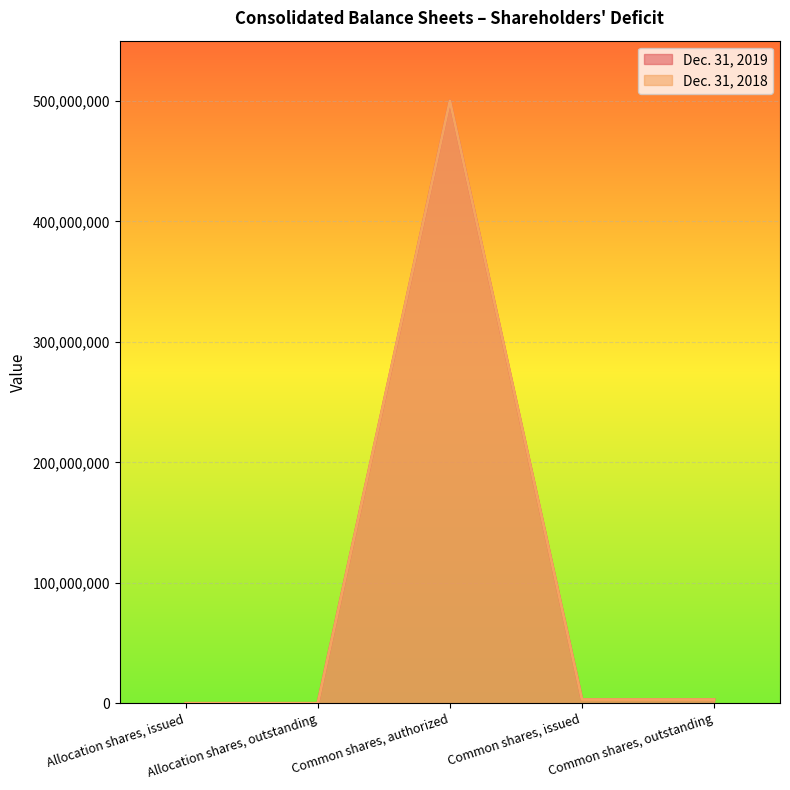

What position from the left is Common shares, outstanding?

5